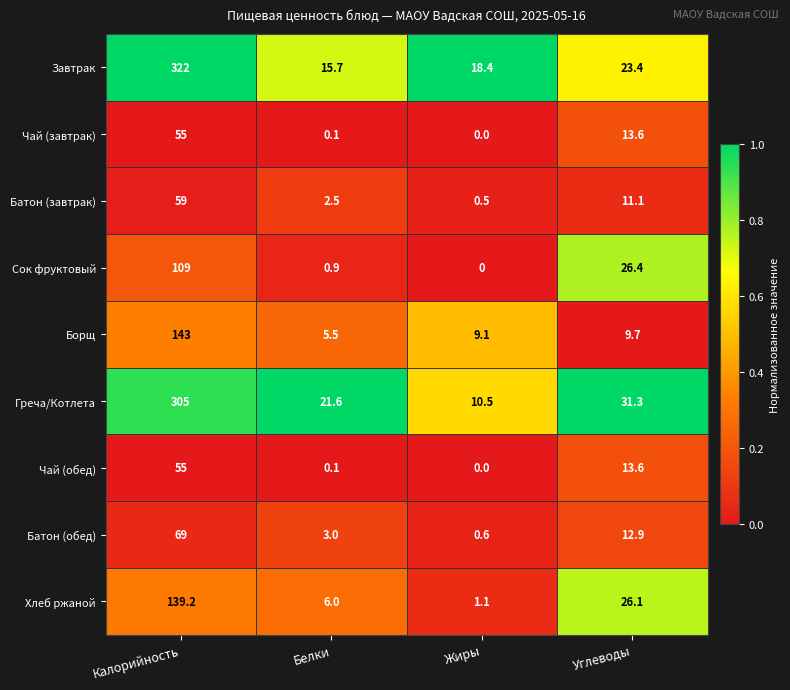

Where is Борщ nearest to the value 74?

Углеводы